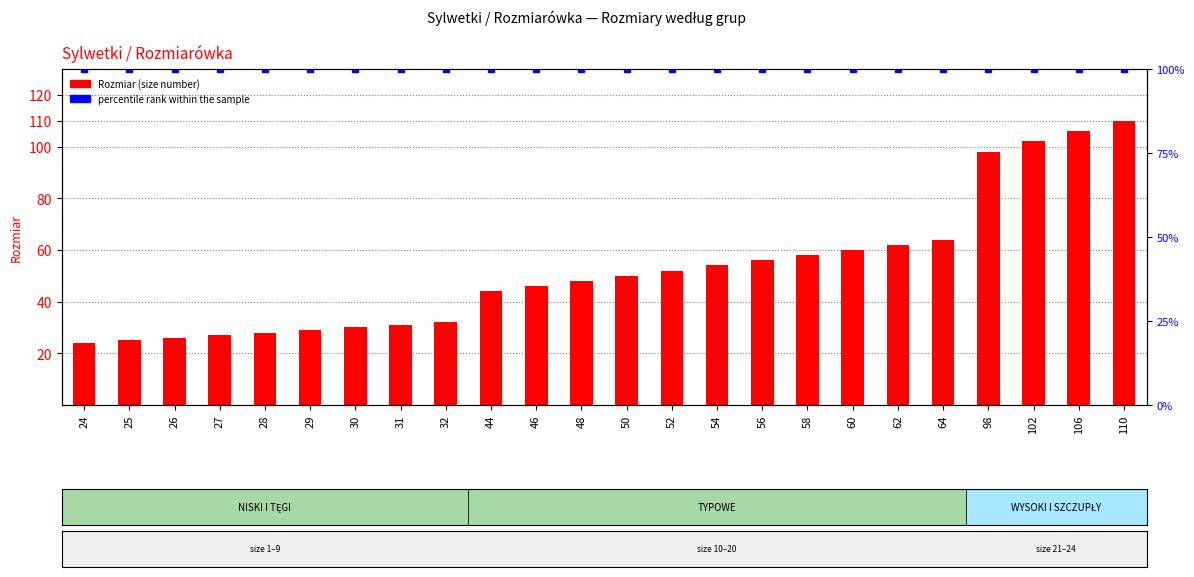

What is the difference between the highest and lowest values at 62?

38